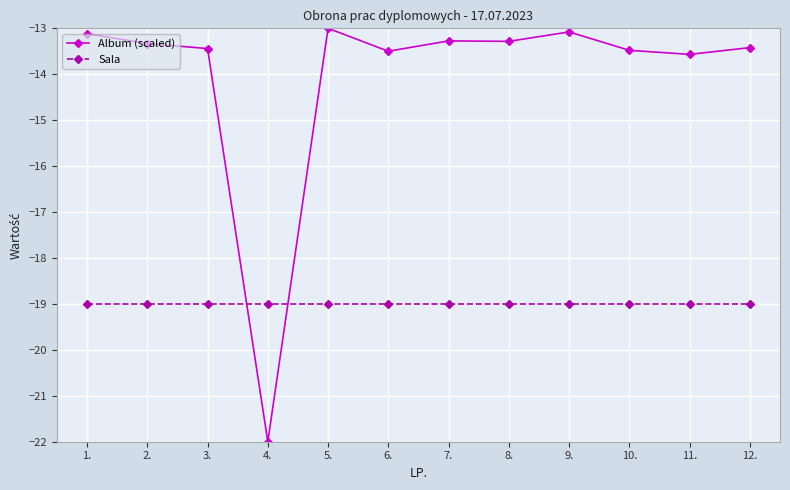

How many lines are shown in the chart?

2